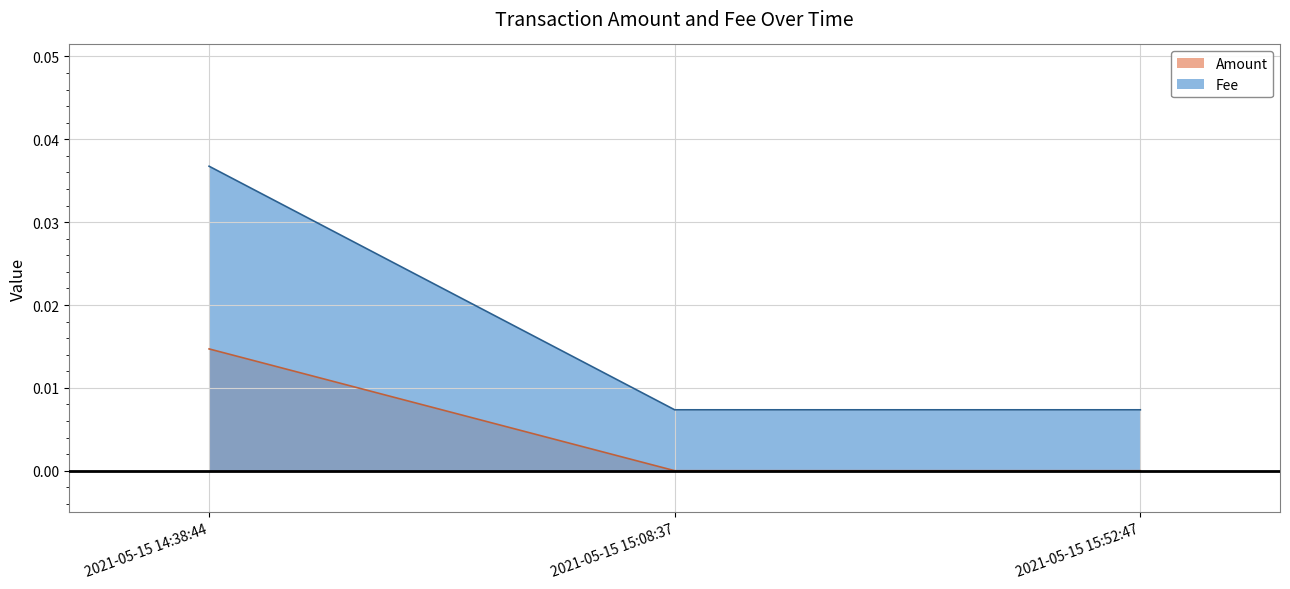

How many data points does each series have?

3